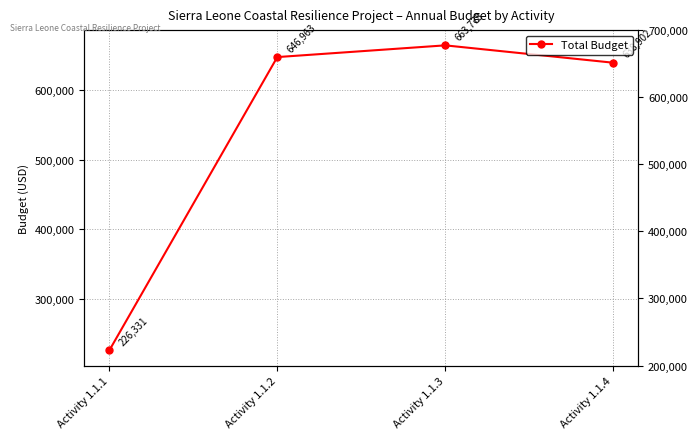

What is the sum of all values?

2175974.0